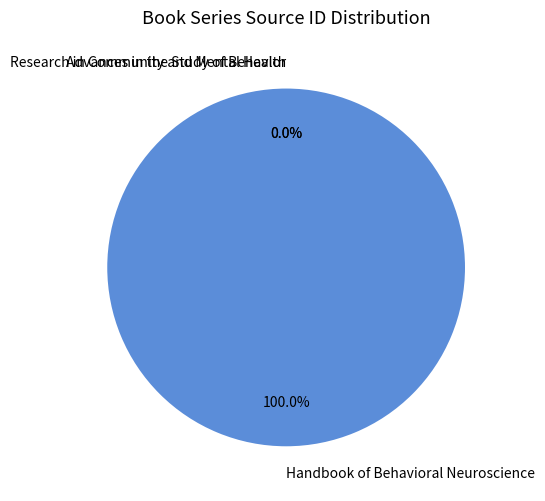

Is there a majority slice in this chart?

Yes